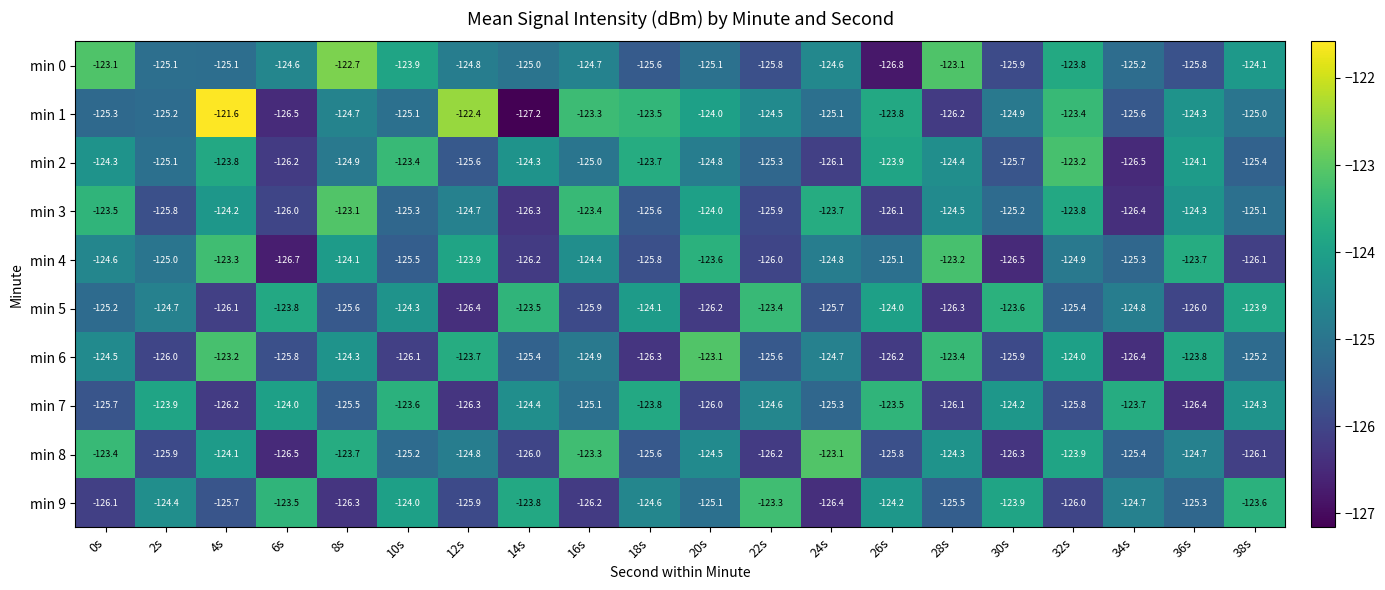

What is the difference between the highest and lowest values at 26s?

3.3